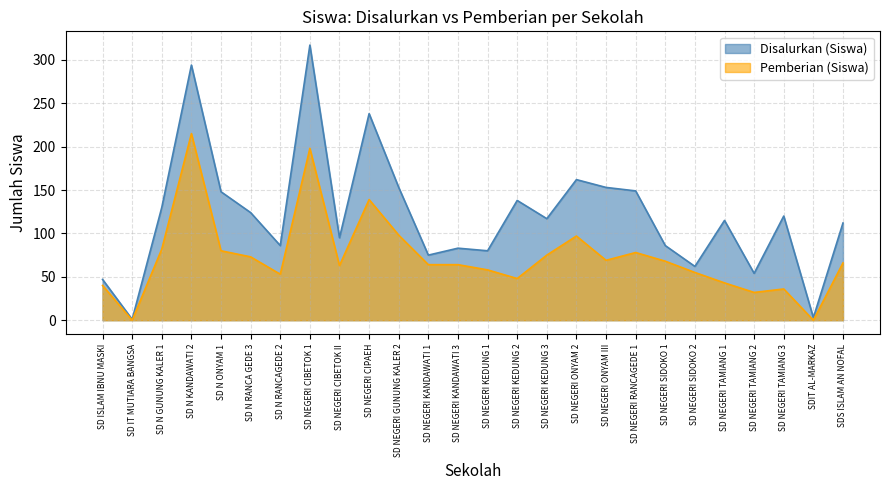

What is the sum of the Pemberian (Siswa) values at SD NEGERI SIDOKO 1 and SD NEGERI ONYAM 2?

165